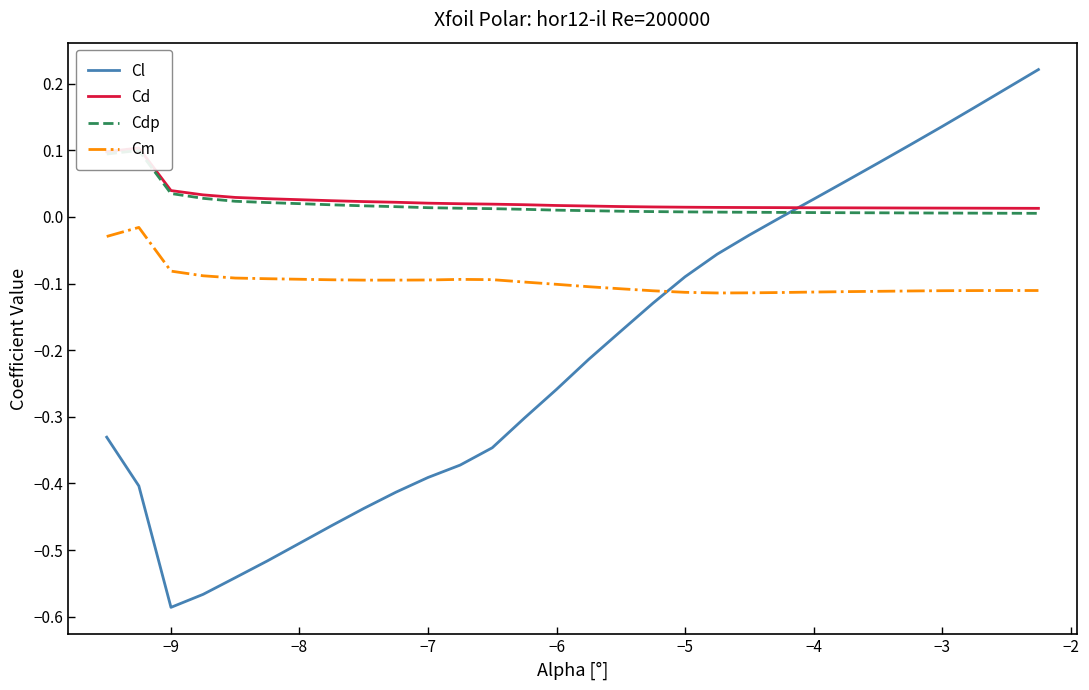

True or false: Cm has a value of -0.0 at −6.

False